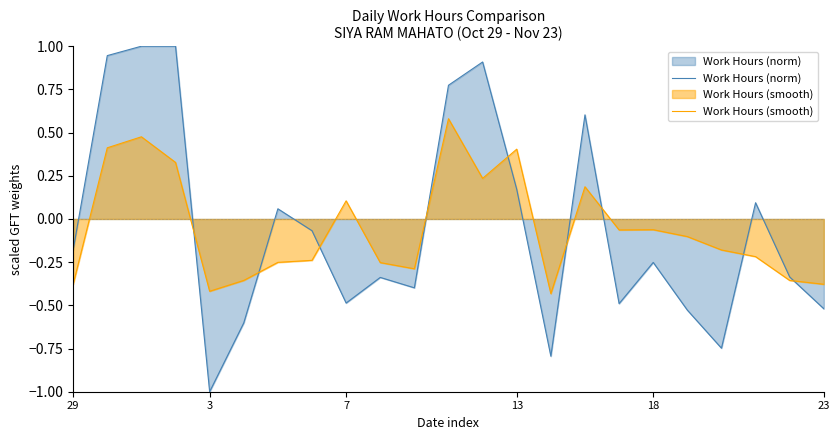

Where is the first local minimum for Work Hours (smooth)?

3